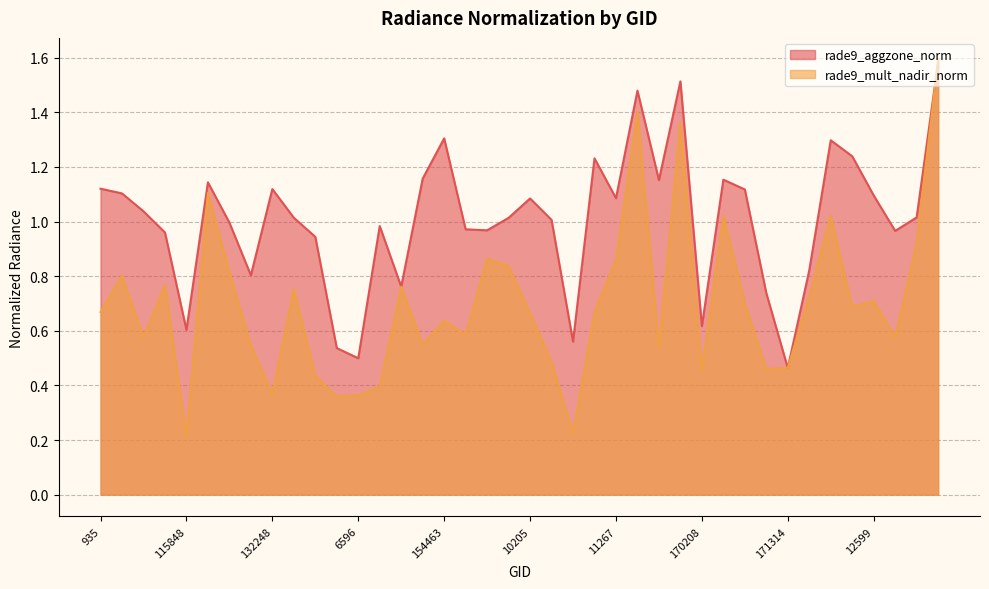

How many lines are shown in the chart?

2